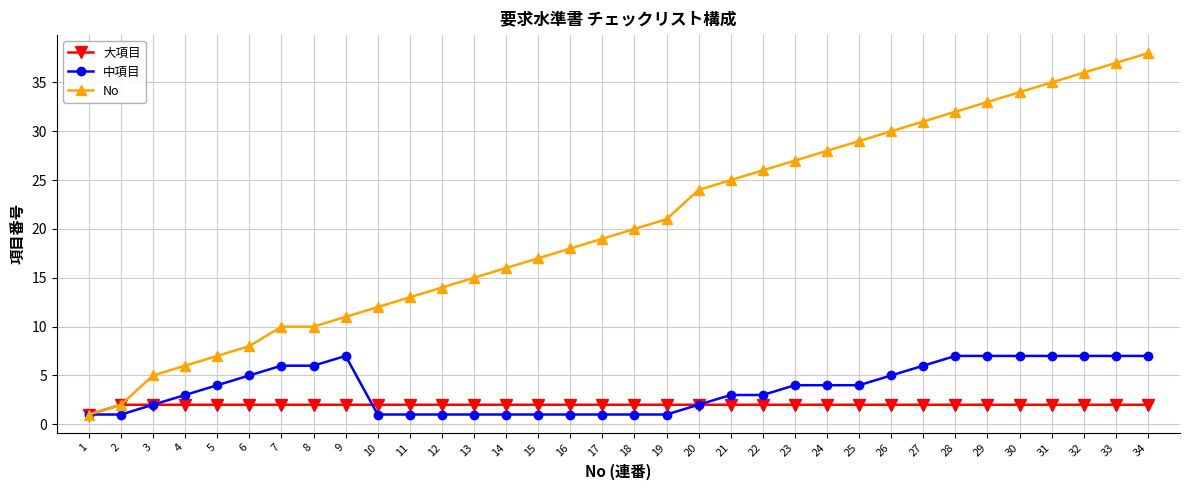

True or false: 中項目 and 大項目 cross at least once.

True